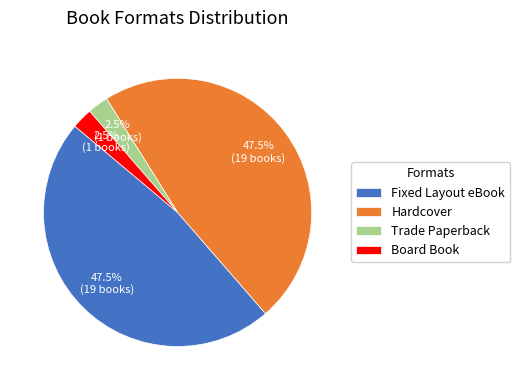

Does any single category account for the majority?

No